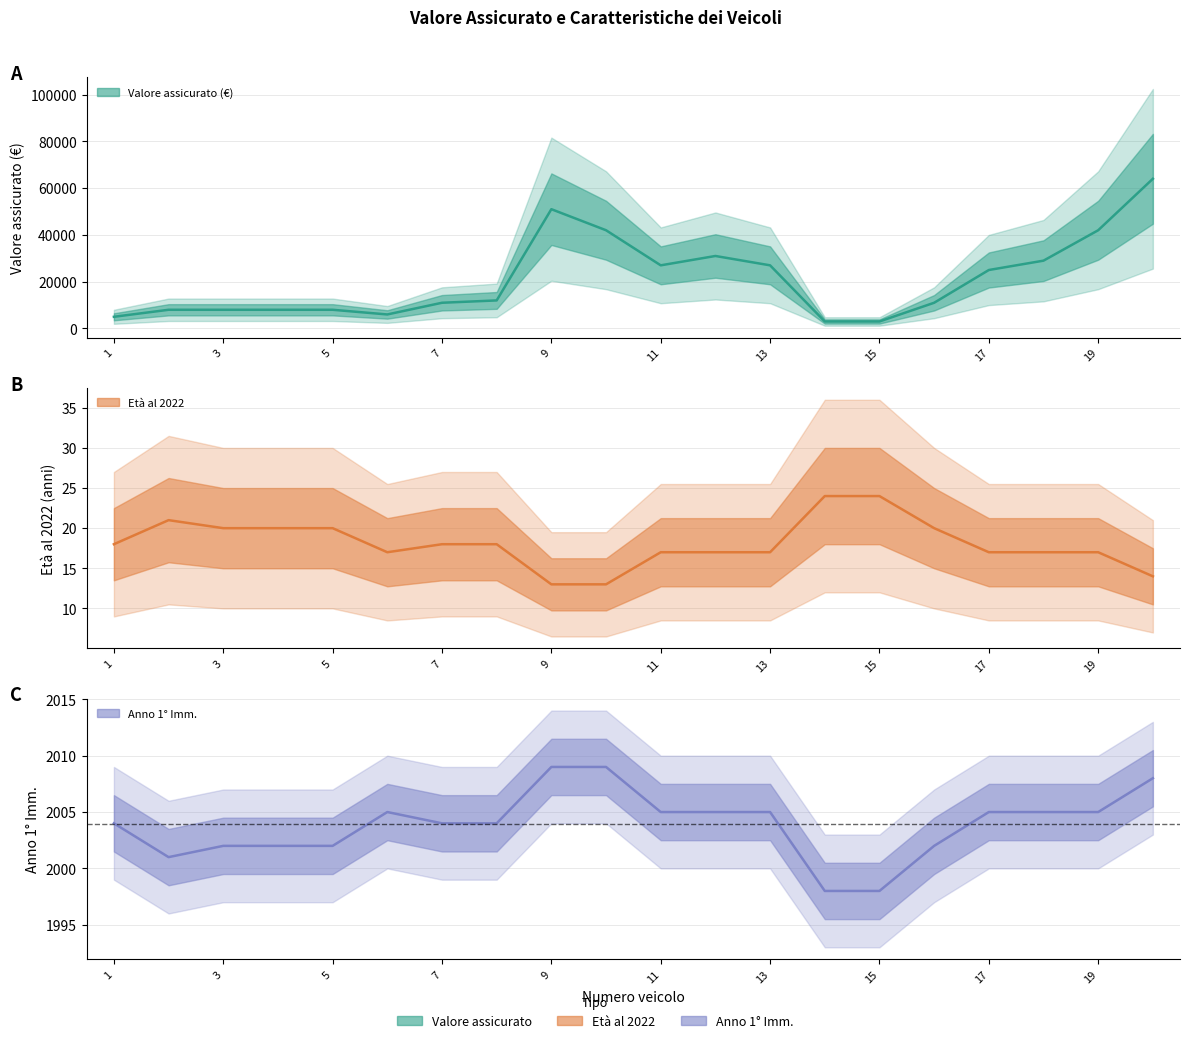

In Anno 1° Imm., how many points are lower than both neighbors (excluding endpoints)?

1